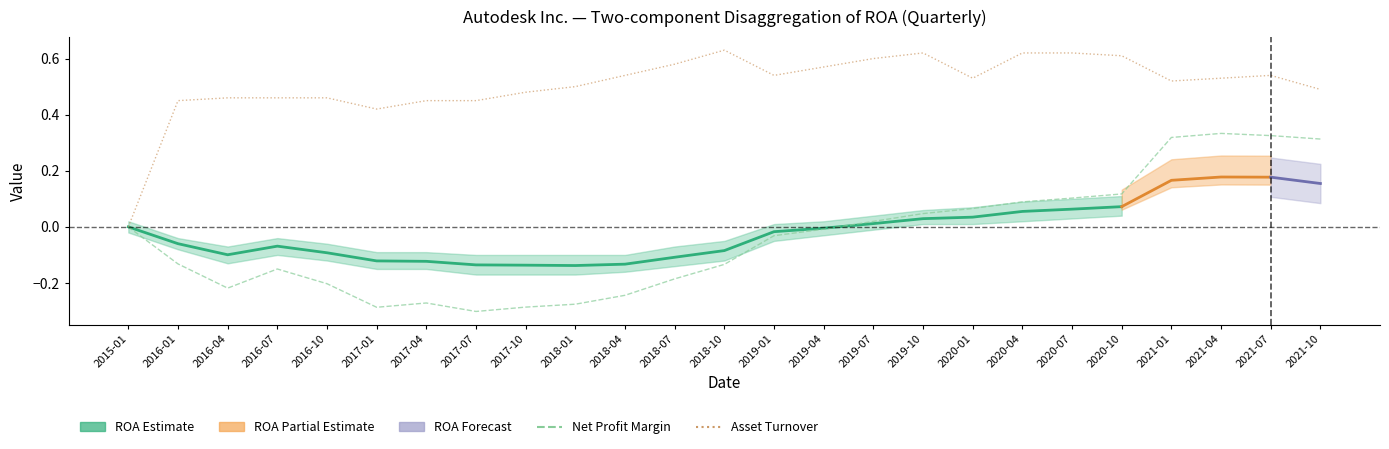

Reading left to right, list all the values displayed in this chart.

ROA: 2015-01=0.0	2016-01=-0.1	2016-04=-0.1	2016-07=-0.1	2016-10=-0.1	2017-01=-0.1	2017-04=-0.1	2017-07=-0.1	2017-10=-0.1	2018-01=-0.1	2018-04=-0.1	2018-07=-0.1	2018-10=-0.1	2019-01=-0.0	2019-04=-0.0	2019-07=0.0	2019-10=0.0	2020-01=0.0	2020-04=0.1	2020-07=0.1	2020-10=0.1	2021-01=0.2	2021-04=0.2	2021-07=0.2	2021-10=0.2
Net Profit Margin: 2015-01=0.0	2016-01=-0.1	2016-04=-0.2	2016-07=-0.2	2016-10=-0.2	2017-01=-0.3	2017-04=-0.3	2017-07=-0.3	2017-10=-0.3	2018-01=-0.3	2018-04=-0.2	2018-07=-0.2	2018-10=-0.1	2019-01=-0.0	2019-04=-0.0	2019-07=0.0	2019-10=0.0	2020-01=0.1	2020-04=0.1	2020-07=0.1	2020-10=0.1	2021-01=0.3	2021-04=0.3	2021-07=0.3	2021-10=0.3
Asset Turnover: 2015-01=0.0	2016-01=0.5	2016-04=0.5	2016-07=0.5	2016-10=0.5	2017-01=0.4	2017-04=0.5	2017-07=0.5	2017-10=0.5	2018-01=0.5	2018-04=0.5	2018-07=0.6	2018-10=0.6	2019-01=0.5	2019-04=0.6	2019-07=0.6	2019-10=0.6	2020-01=0.5	2020-04=0.6	2020-07=0.6	2020-10=0.6	2021-01=0.5	2021-04=0.5	2021-07=0.5	2021-10=0.5
ROA_upper: 2015-01=0.0	2016-01=-0.0	2016-04=-0.1	2016-07=-0.0	2016-10=-0.1	2017-01=-0.1	2017-04=-0.1	2017-07=-0.1	2017-10=-0.1	2018-01=-0.1	2018-04=-0.1	2018-07=-0.1	2018-10=-0.1	2019-01=0.0	2019-04=0.0	2019-07=0.0	2019-10=0.1	2020-01=0.1	2020-04=0.1	2020-07=0.1	2020-10=0.1	2021-01=0.2	2021-04=0.2	2021-07=0.2	2021-10=0.2
ROA_lower: 2015-01=-0.0	2016-01=-0.1	2016-04=-0.1	2016-07=-0.1	2016-10=-0.1	2017-01=-0.1	2017-04=-0.1	2017-07=-0.2	2017-10=-0.2	2018-01=-0.2	2018-04=-0.2	2018-07=-0.1	2018-10=-0.1	2019-01=-0.1	2019-04=-0.0	2019-07=-0.0	2019-10=0.0	2020-01=0.0	2020-04=0.0	2020-07=0.0	2020-10=0.0	2021-01=0.1	2021-04=0.1	2021-07=0.1	2021-10=0.1